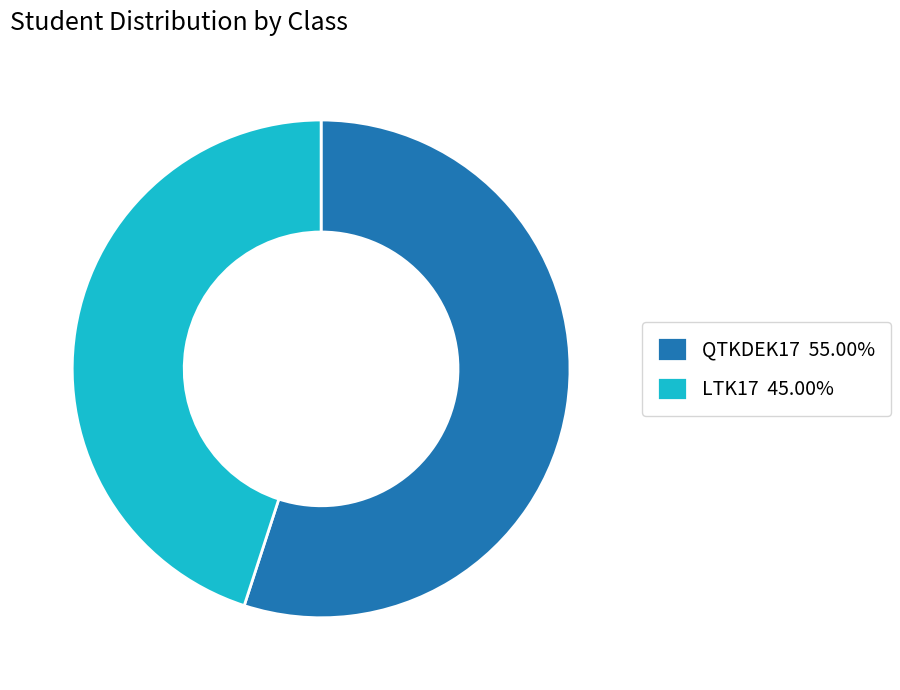

What is the ratio of the value at LTK17 45.00% to the value at QTKDEK17 55.00%?

0.8